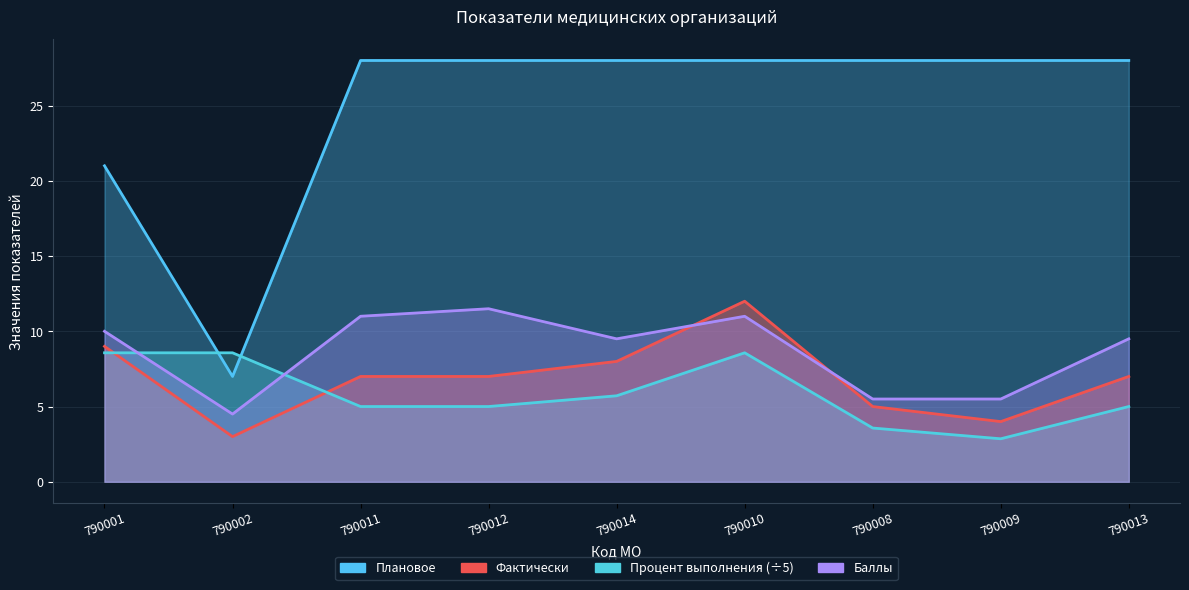

How many intersections are there between Баллы and Процент выполнения?

2